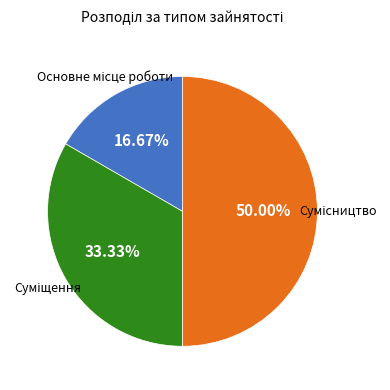

Rank the categories by value from lowest to highest.

Основне місце роботи, Суміщення, Сумісництво